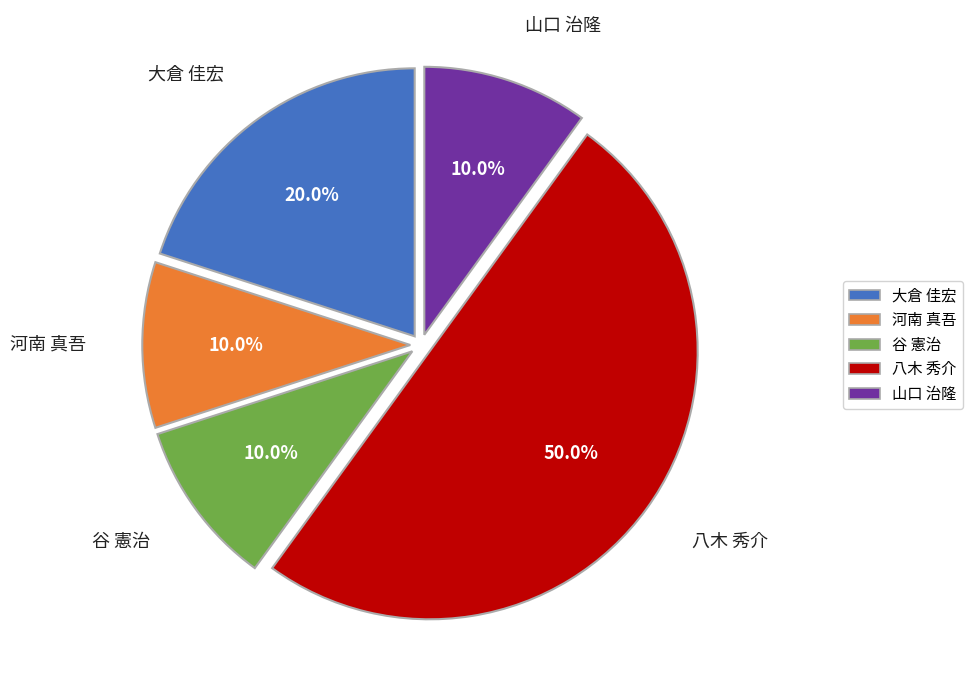

To the nearest percent, what is the difference between the largest and smallest slice percentages?

40%